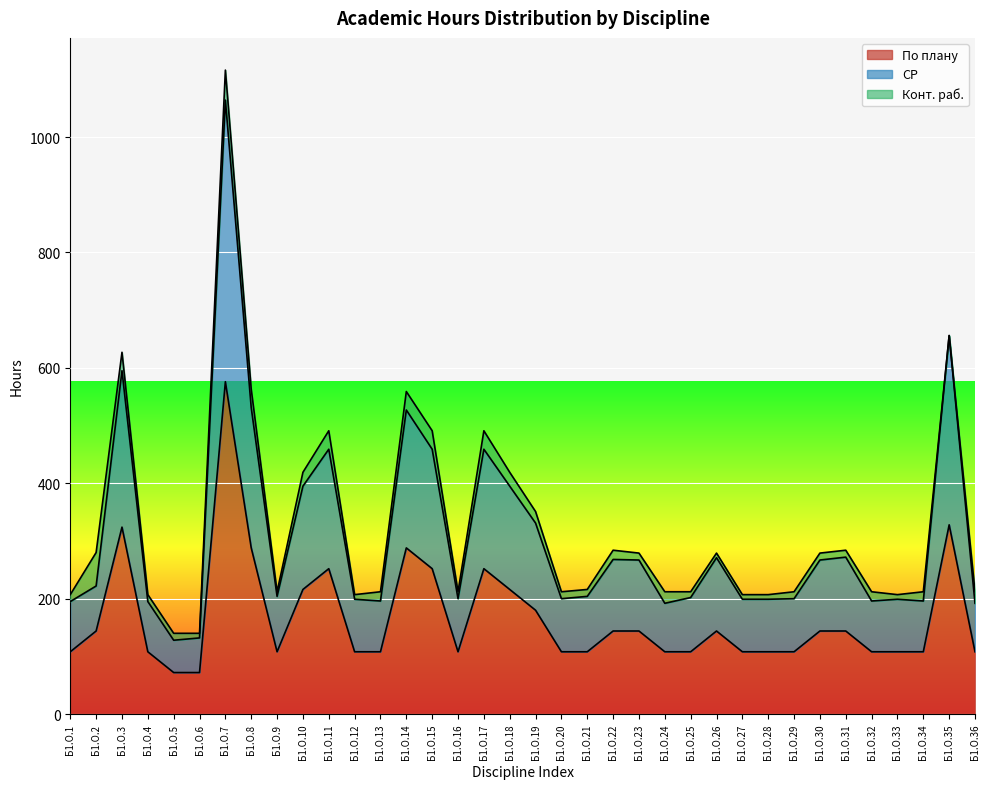

What is the difference between the maximum and minimum values in the СР series?

936